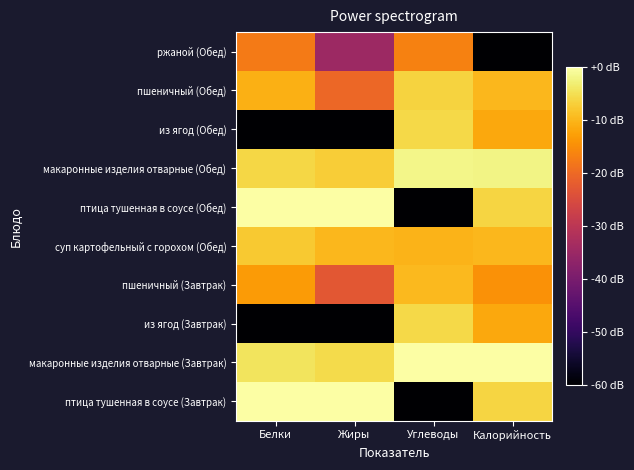

What is the total value across all series at Белки?

-179.0